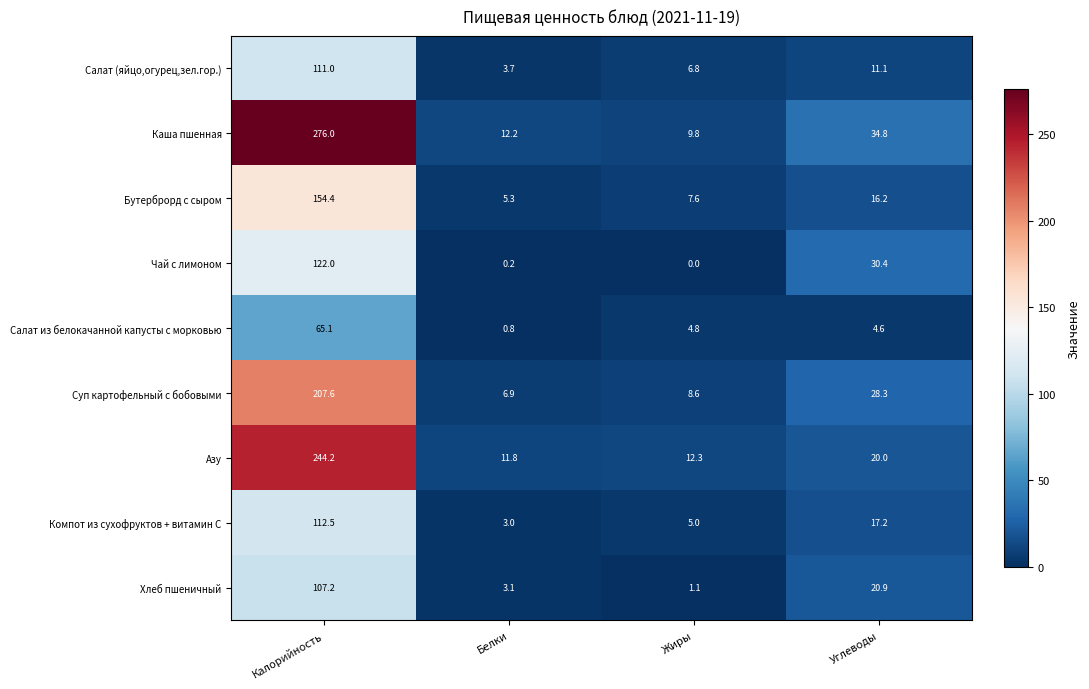

At Белки, list the series in order from smallest to largest.

Чай с лимоном, Салат из белокачанной капусты с морковью, Компот из сухофруктов + витамин С, Хлеб пшеничный, Салат (яйцо,огурец,зел.гор.), Бутерброрд с сыром, Суп картофельный с бобовыми, Азу, Каша пшенная